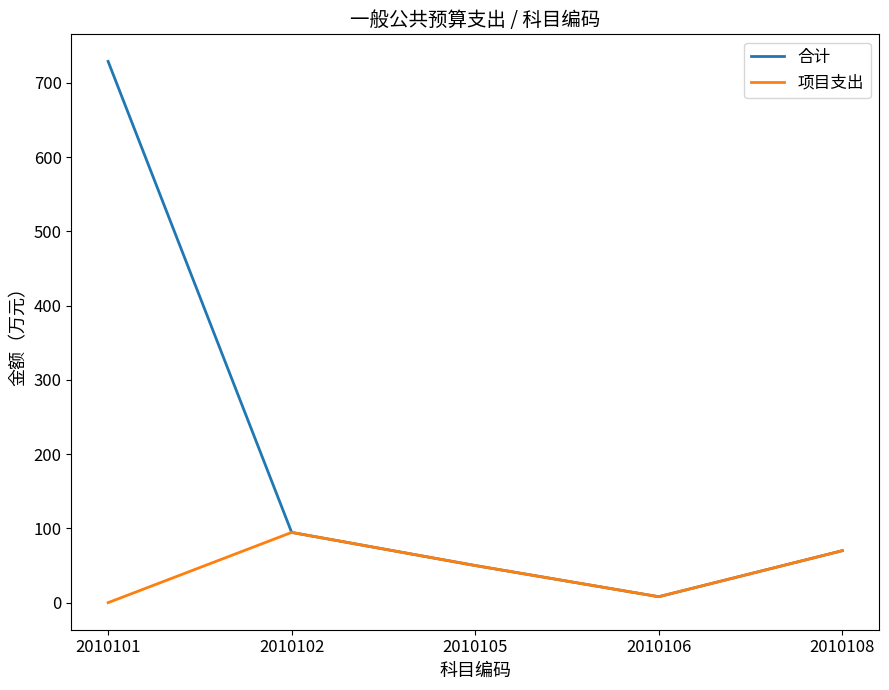

At which label is 合计 closest to 368?

2010102